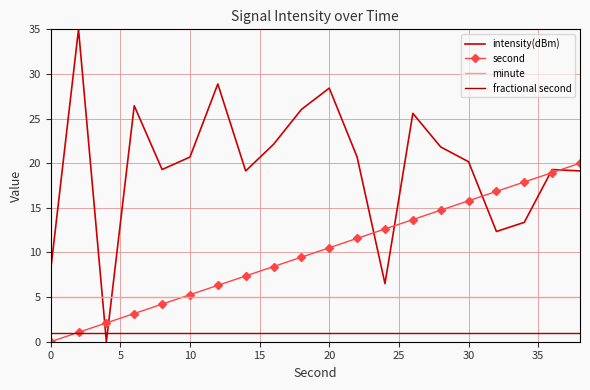

What is the greatest value displayed?

35.0